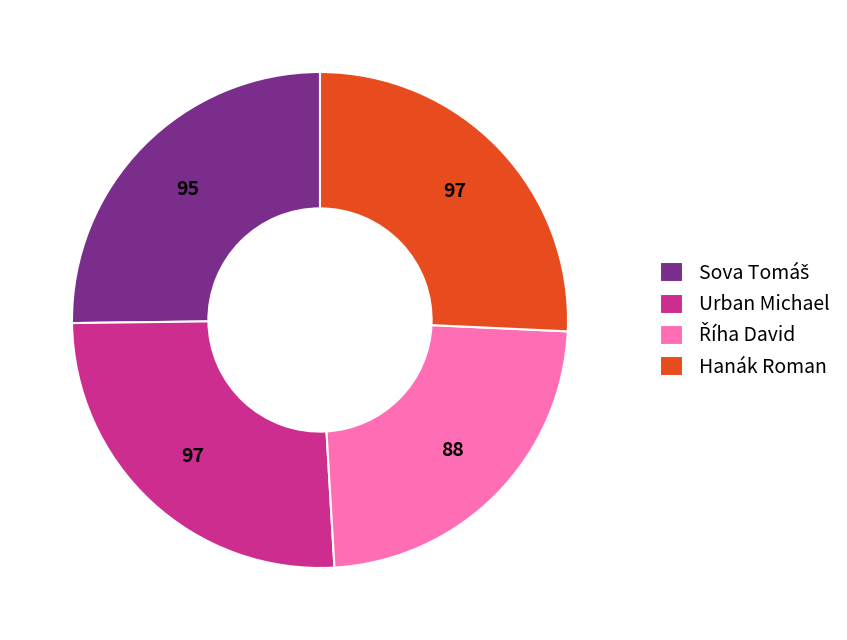

Combined, do Urban Michael and Hanák Roman account for over 50%?

Yes